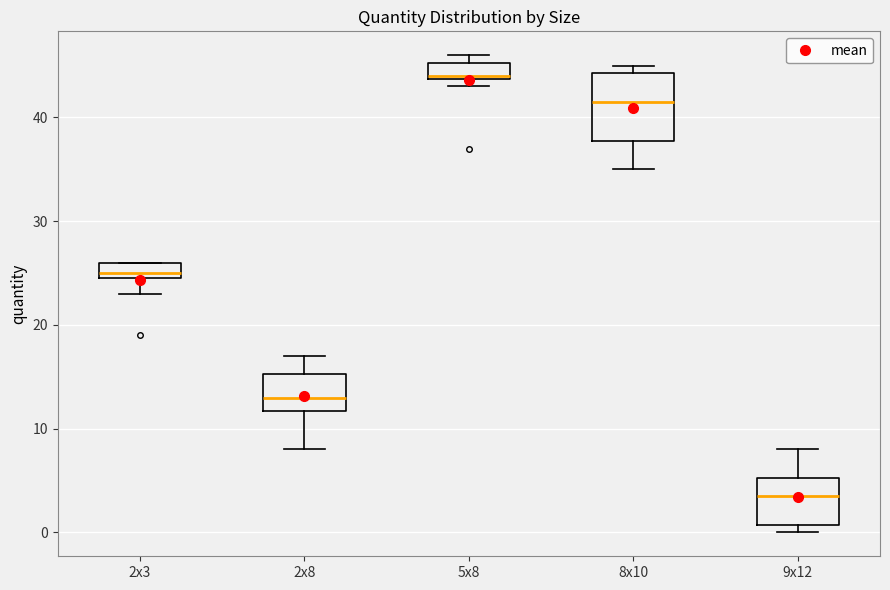

Reading left to right, transcribe this box plot: for each box, give where its median line is, the range the box spans, and where its two whiskers end, as read against the y-axis. The values are not printed on the chart, so give them approximately, as read against the axis.

2x3: median 25 (just above the box's lower edge), box 25 to 26, whiskers 23 to 26
2x8: median 13, box 12 to 15, whiskers 8 to 17
5x8: median 44, box 44 to 45, whiskers 43 to 46
8x10: median 42, box 38 to 44, whiskers 35 to 45
9x12: median 4, box 1 to 5, whiskers 0 to 8